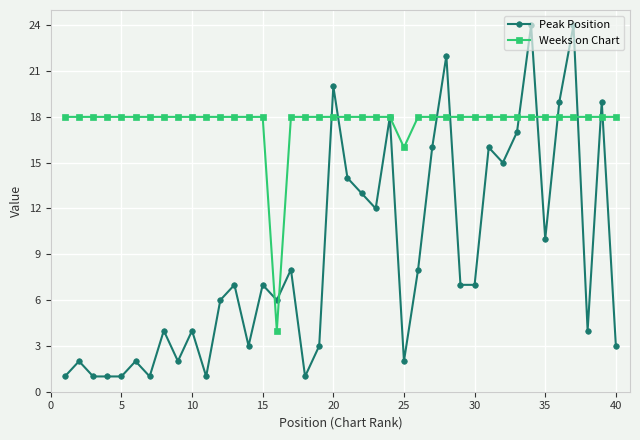

List the series in order of their peak value, highest first.

Peak Position, Weeks on Chart